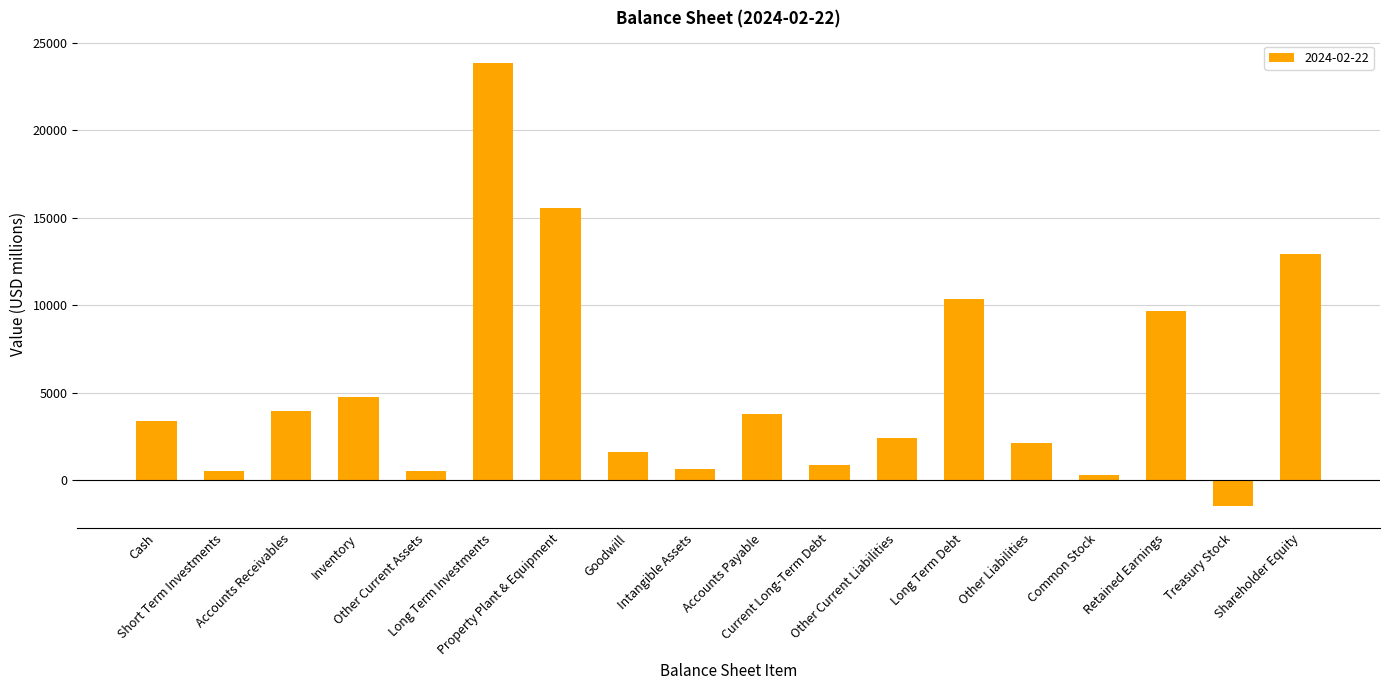

What is the smallest value displayed?

-1450